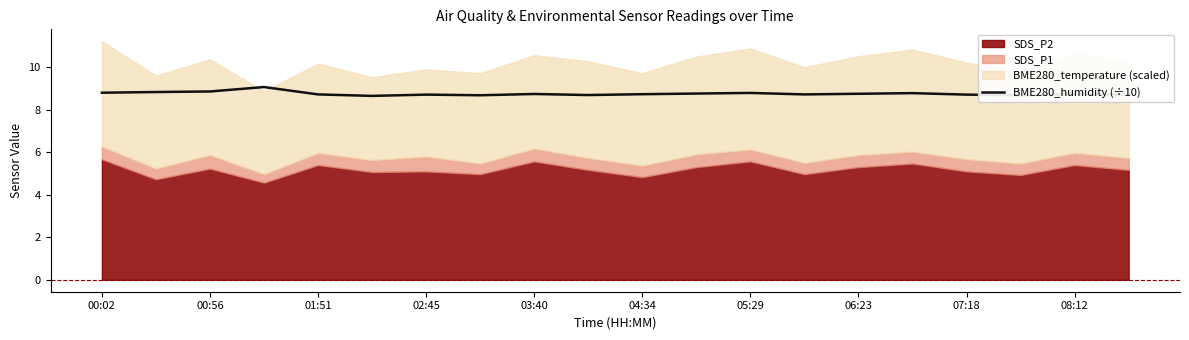

What is the maximum value for BME280_humidity (÷10)?

9.1